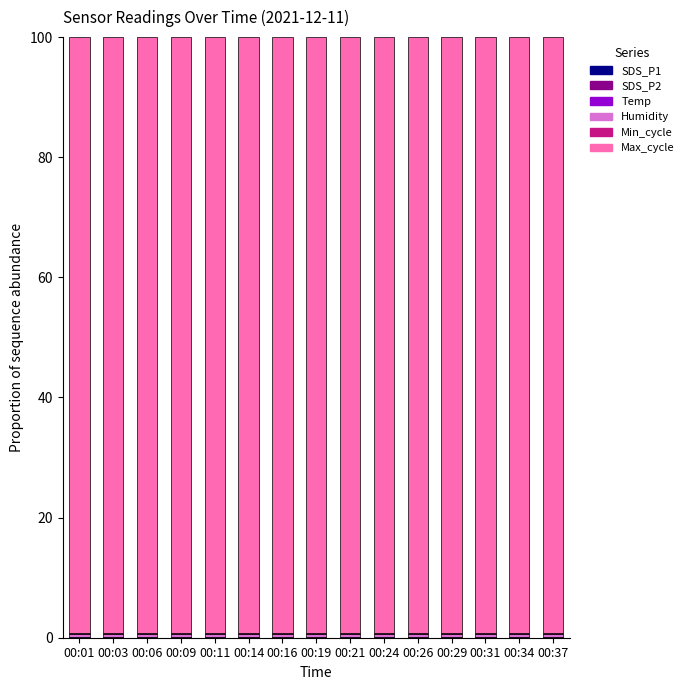

How many series are shown in this chart?

6